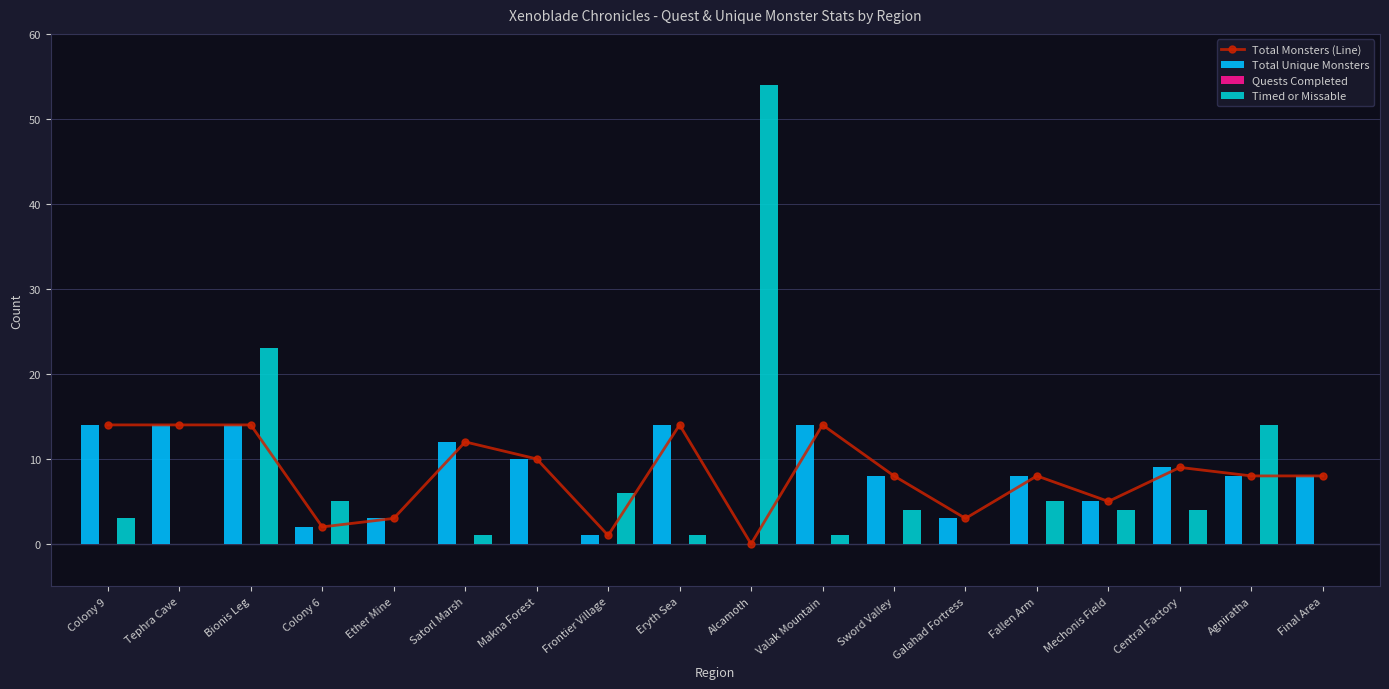

Where is Timed or Missable nearest to the value 27?

Bionis Leg